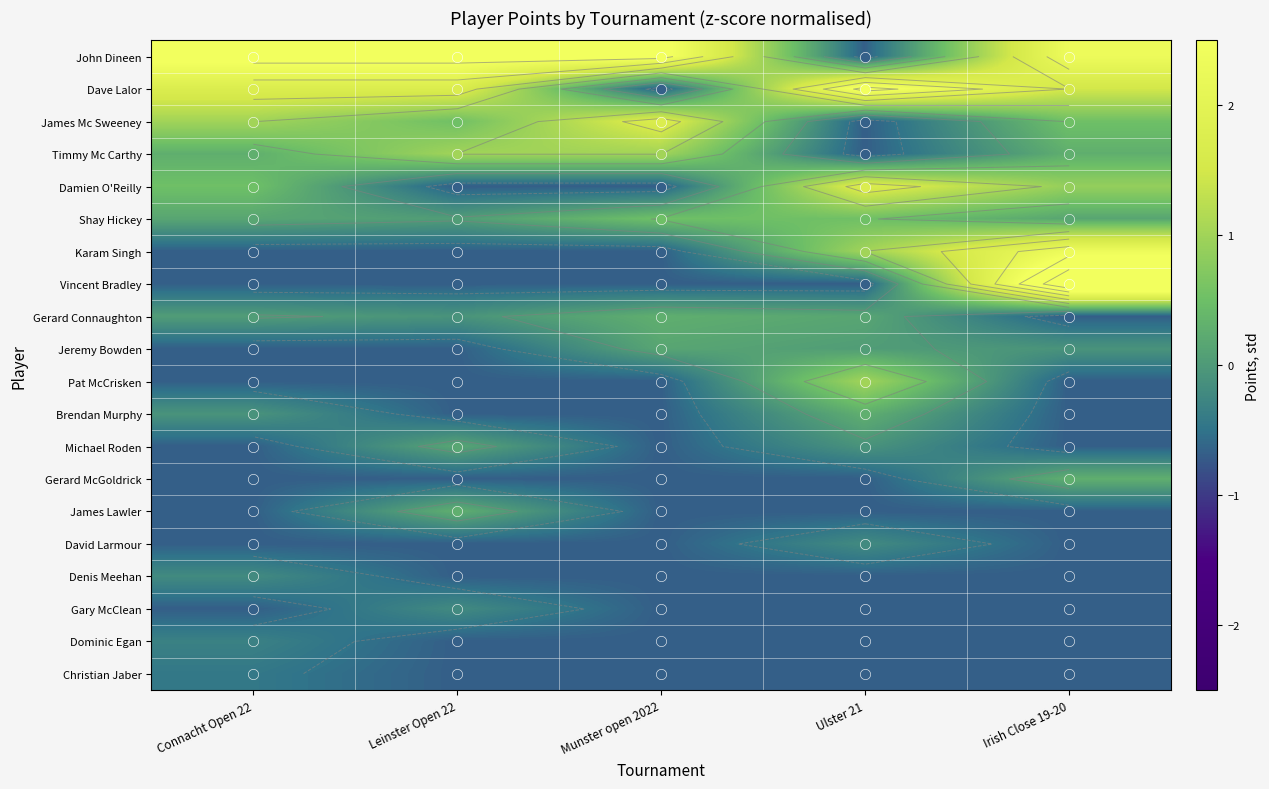

What is the spread (max minus min) of values at Irish Close 19-20?

4.2